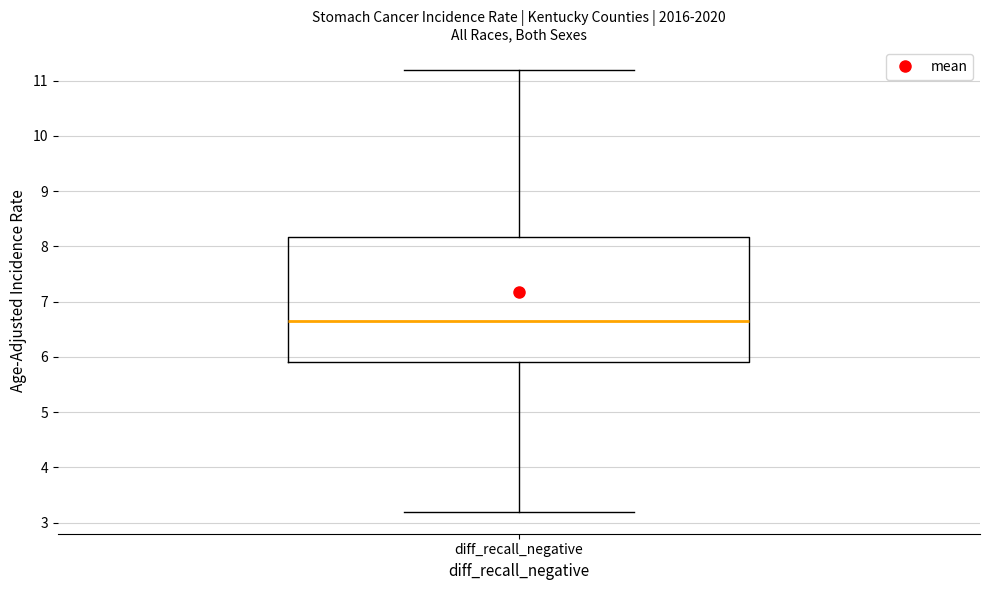

Where does the lower whisker of the box for diff_recall_negative end on the y-axis? The values are not printed on the chart, so give them approximately, as read against the axis.

3.2